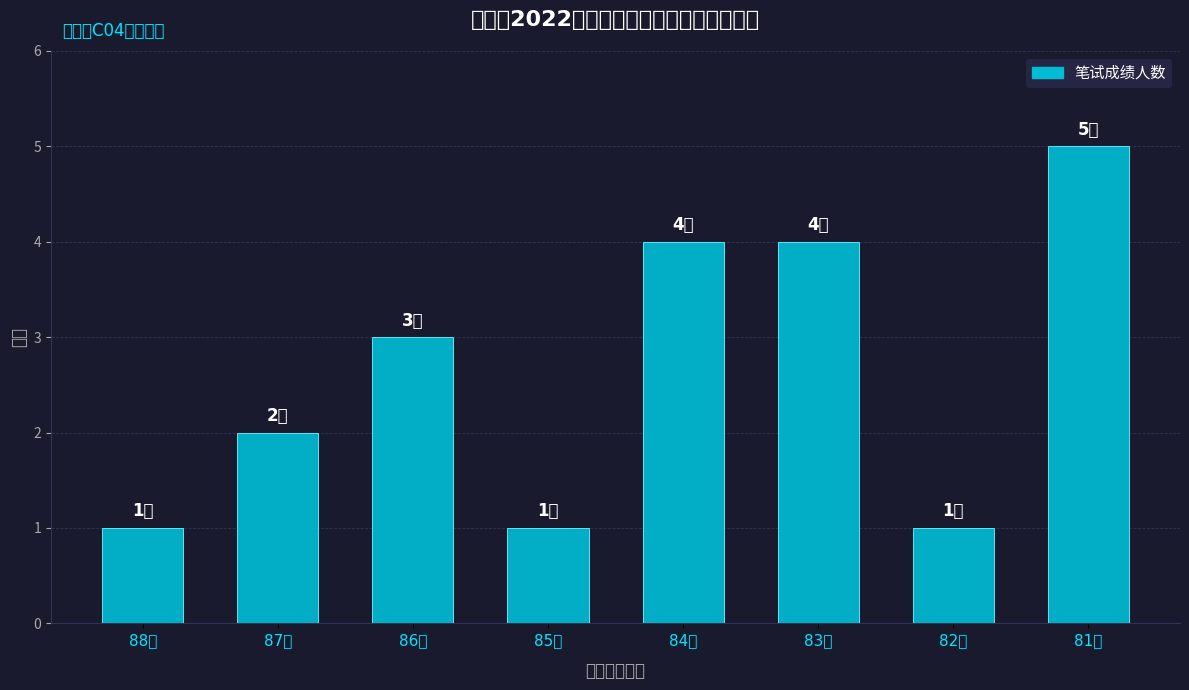

At which label is the value closest to 3?

86分